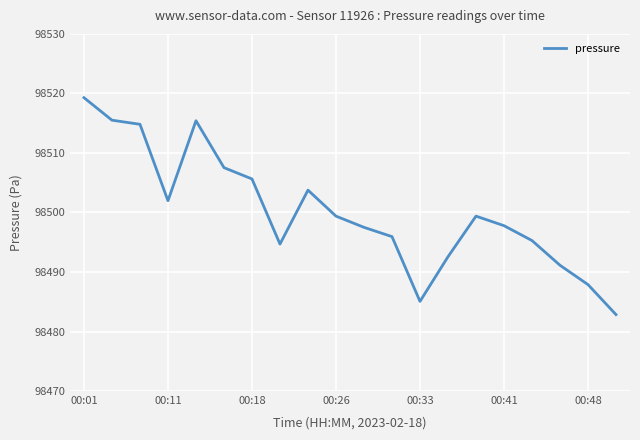

What is the difference between the maximum and minimum values?

36.4